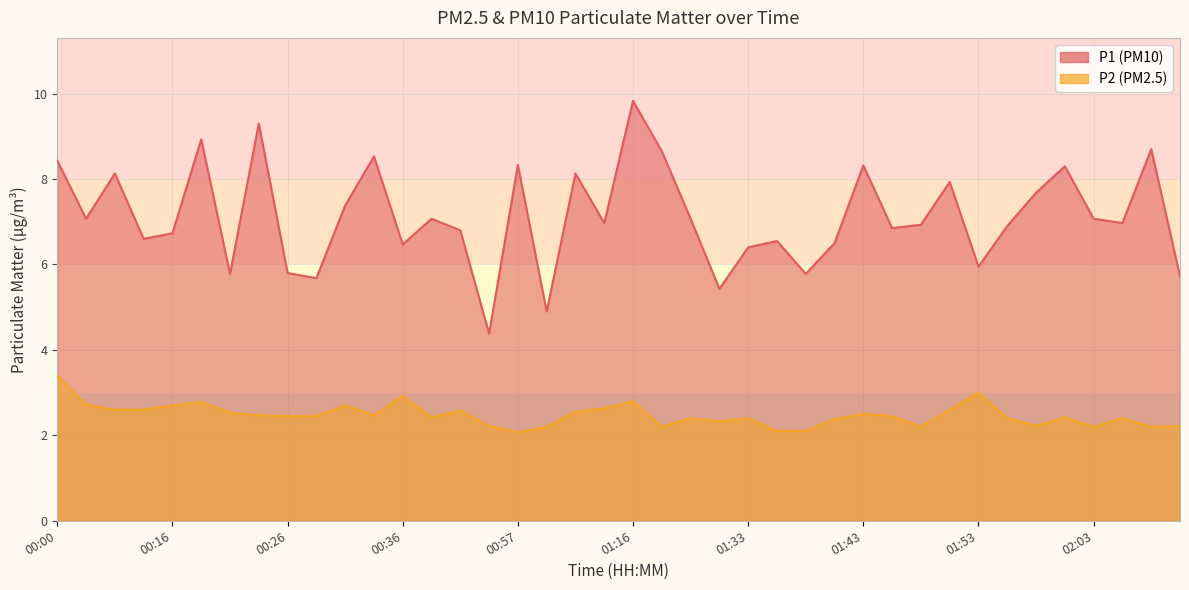

Where is the first local minimum for P2?

00:33